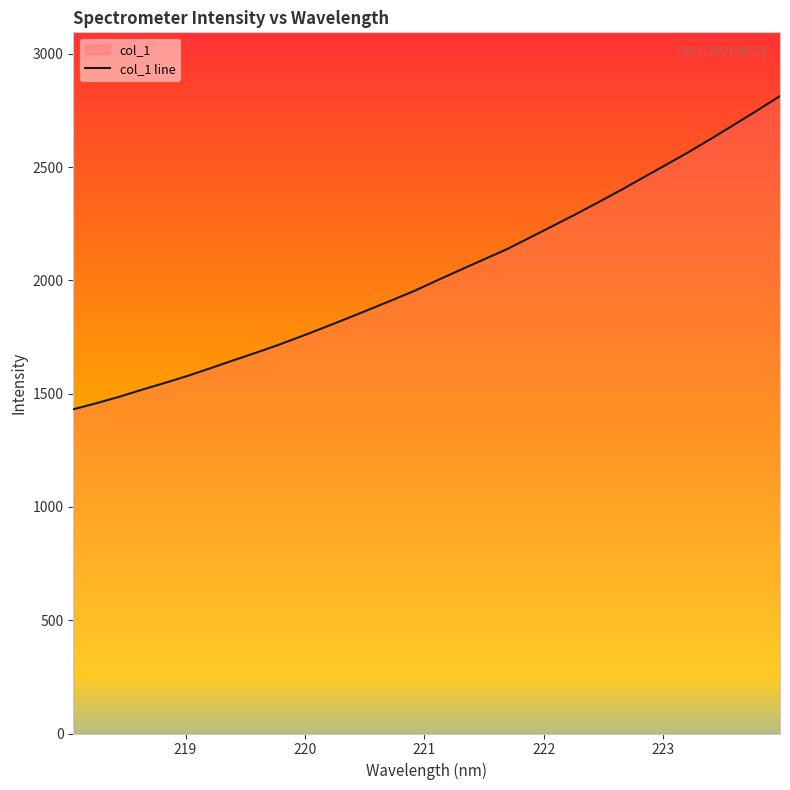

What is the maximum value shown in the chart?

2813.5